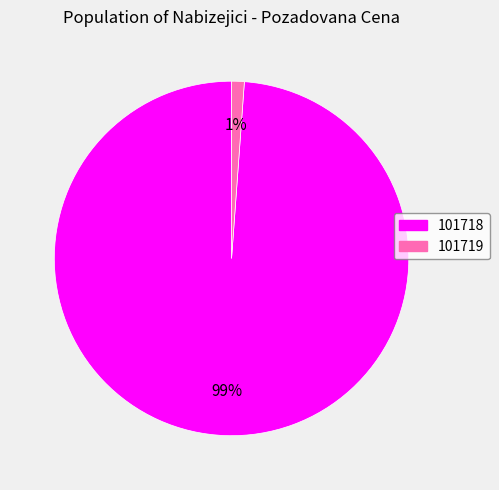

What percentage is the 101718 slice, to the nearest percent?

99%